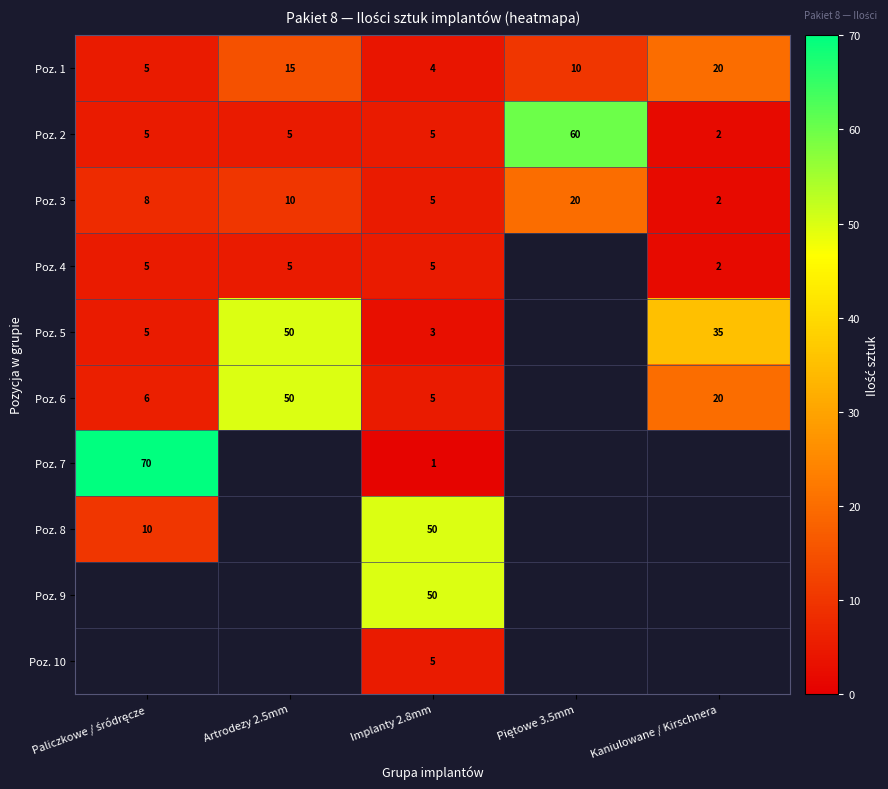

Count the number of data series in this chart.

10